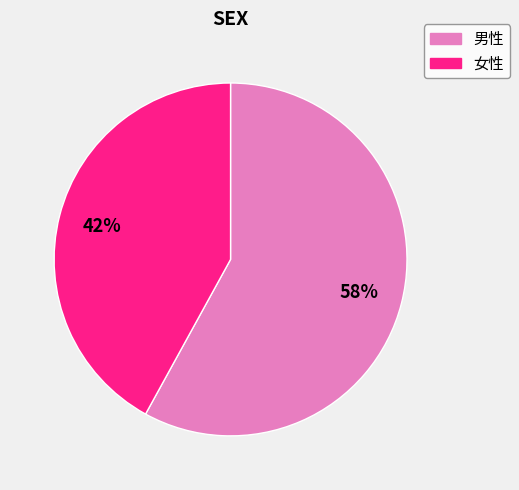

What percentage is the 女性 slice, to the nearest percent?

42%